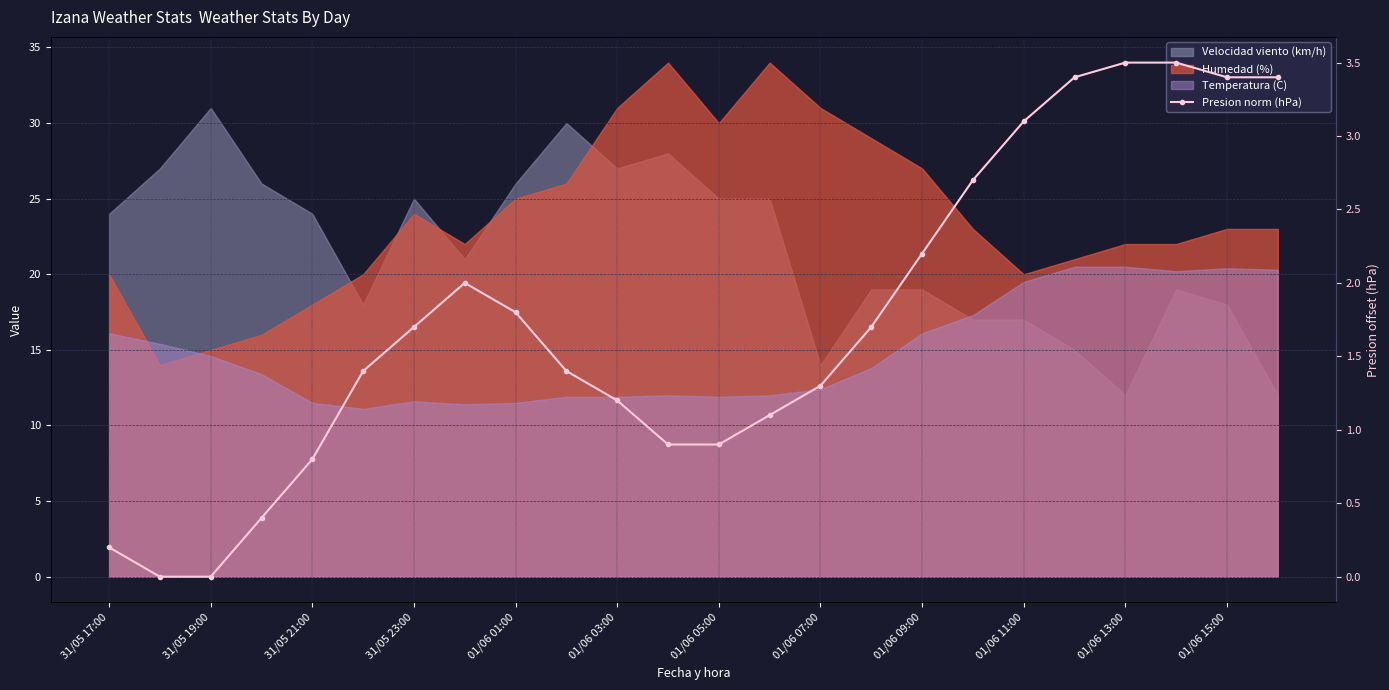

What is the average value?

1.8